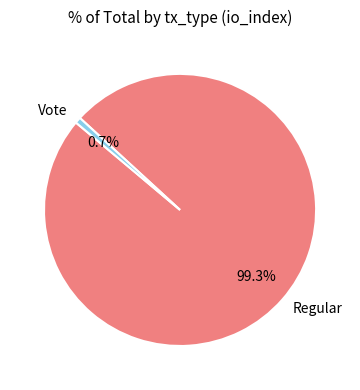

Which has a higher value, Vote or Regular?

Regular